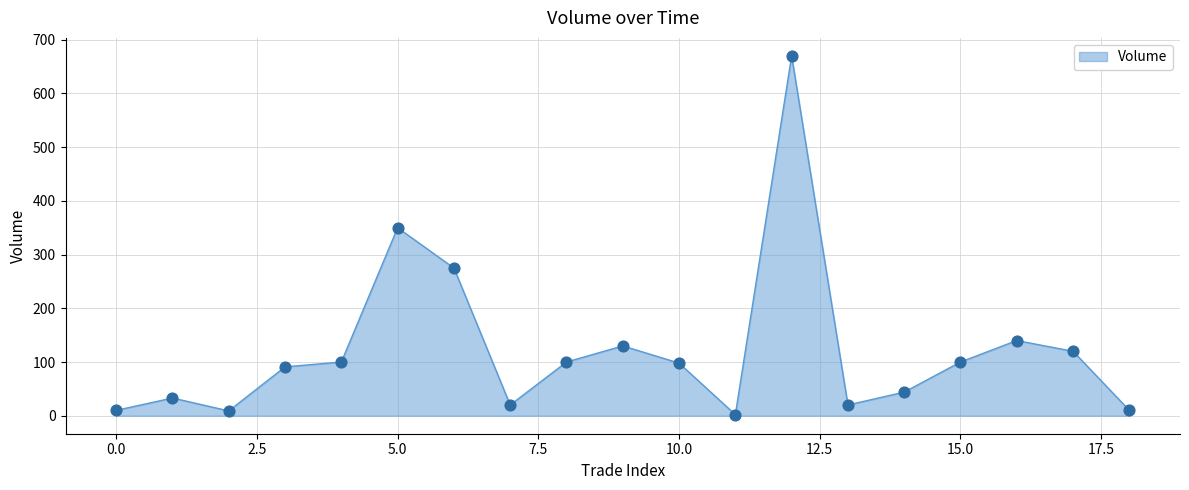

What is the difference between the maximum and minimum values?

668